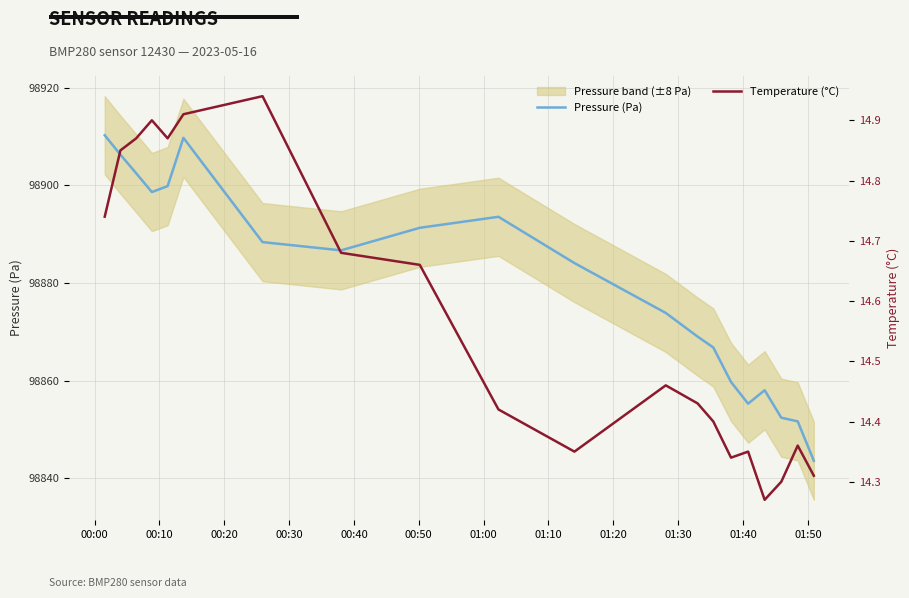

List the series in order of their overall mean, lowest first.

Temperature (°C), Pressure (Pa)